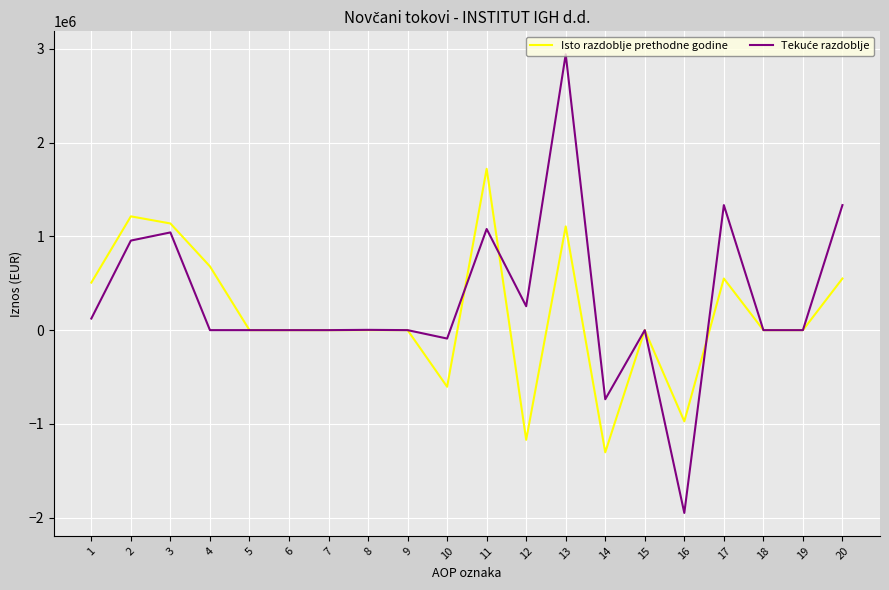

At which category is the sum across all series the highest?

13